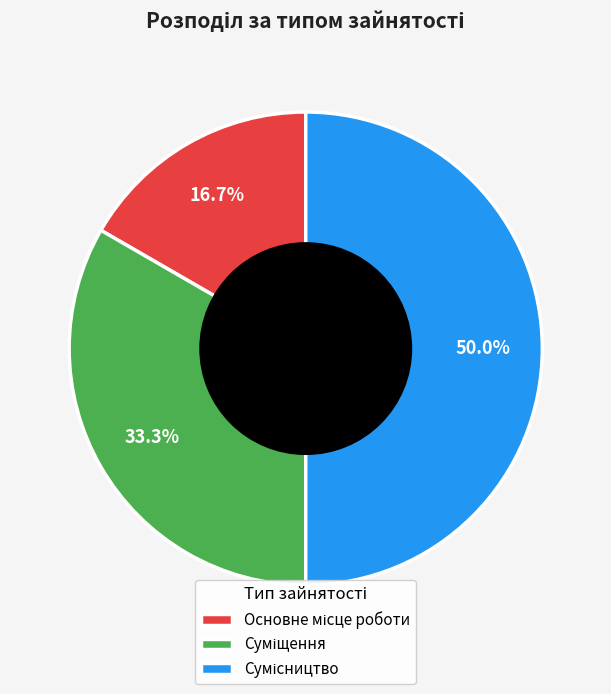

How many slices are in this pie chart?

3